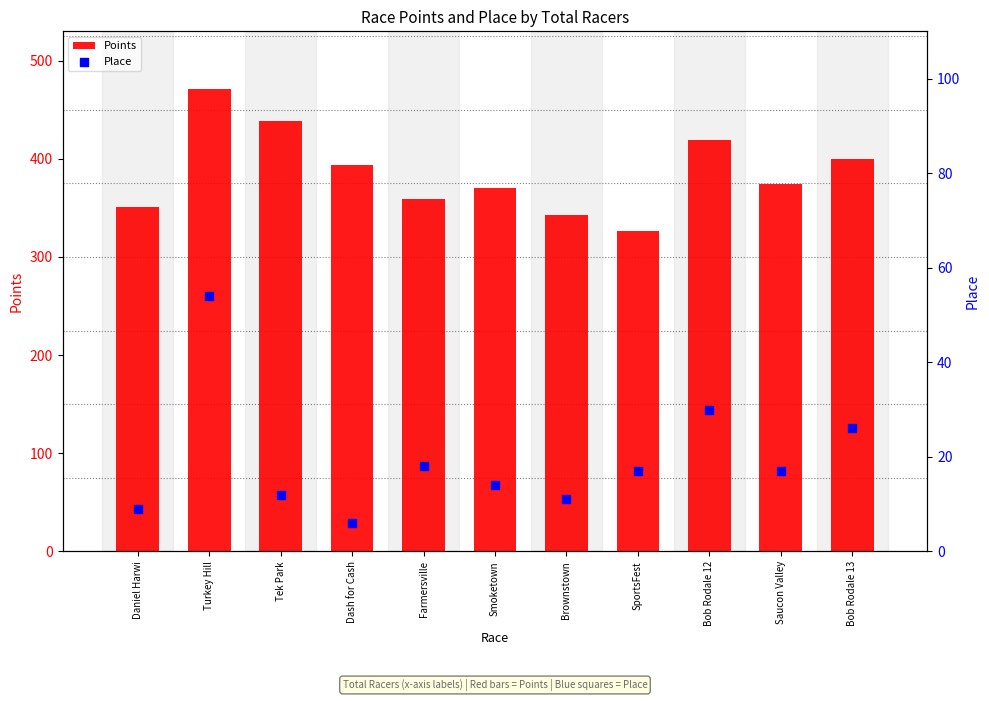

At which category is the sum across all series the highest?

Turkey Hill